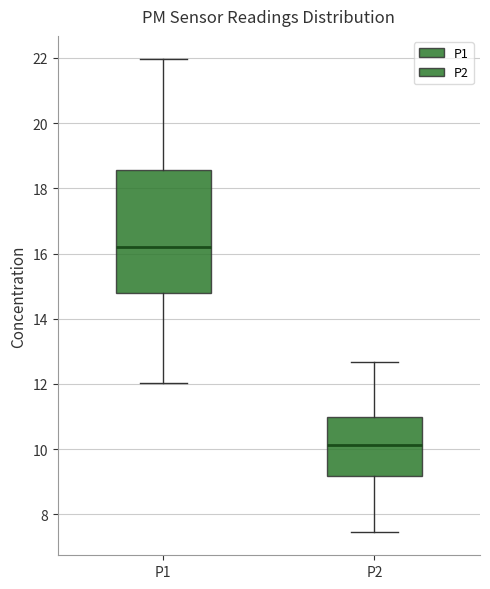

Where does the lower whisker of the box for P1 end on the y-axis? The values are not printed on the chart, so give them approximately, as read against the axis.

12.0